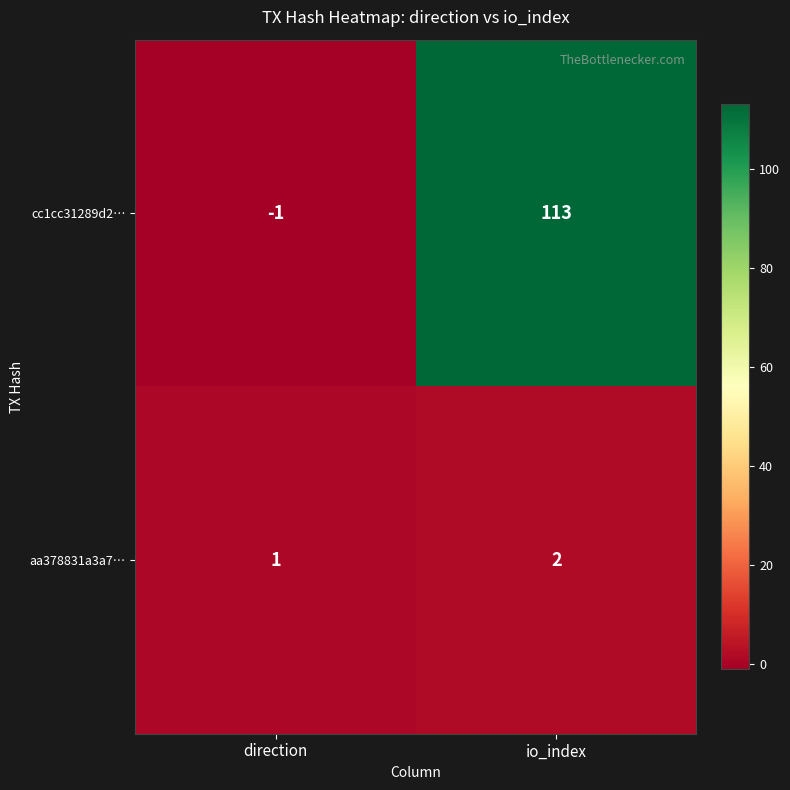

Which series has the widest spread of values?

cc1cc31289d2…